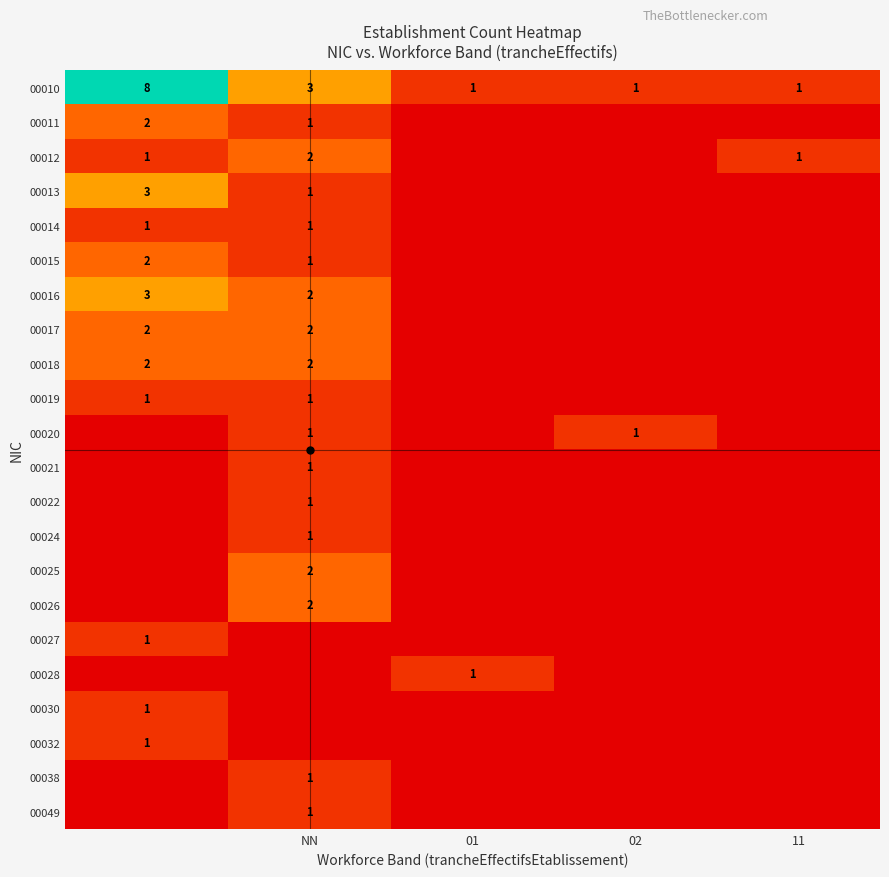

What is the sum of all 00011 values?

3